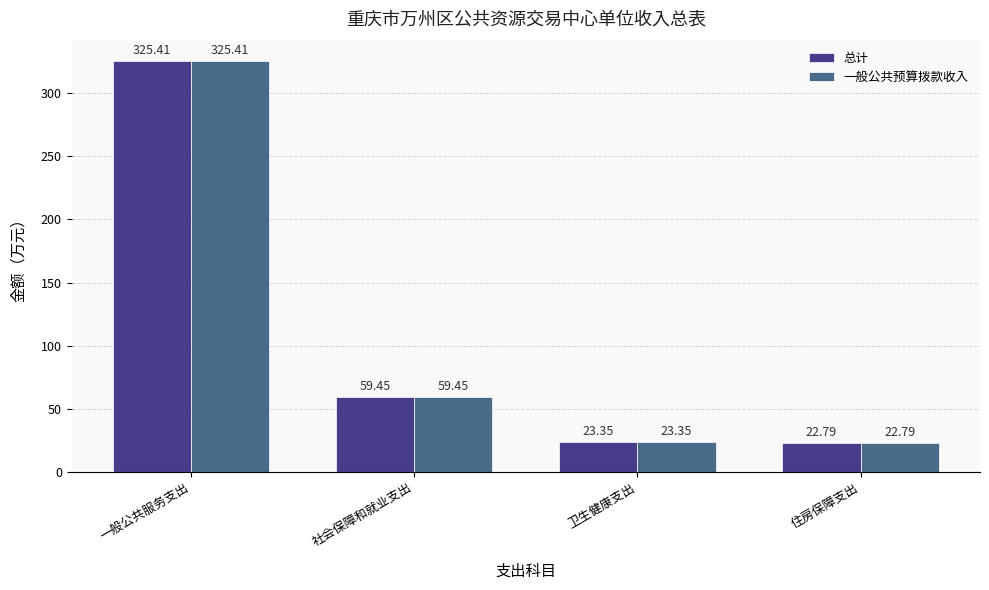

What is the difference between the 总计 values at 卫生健康支出 and 一般公共服务支出?

302.1